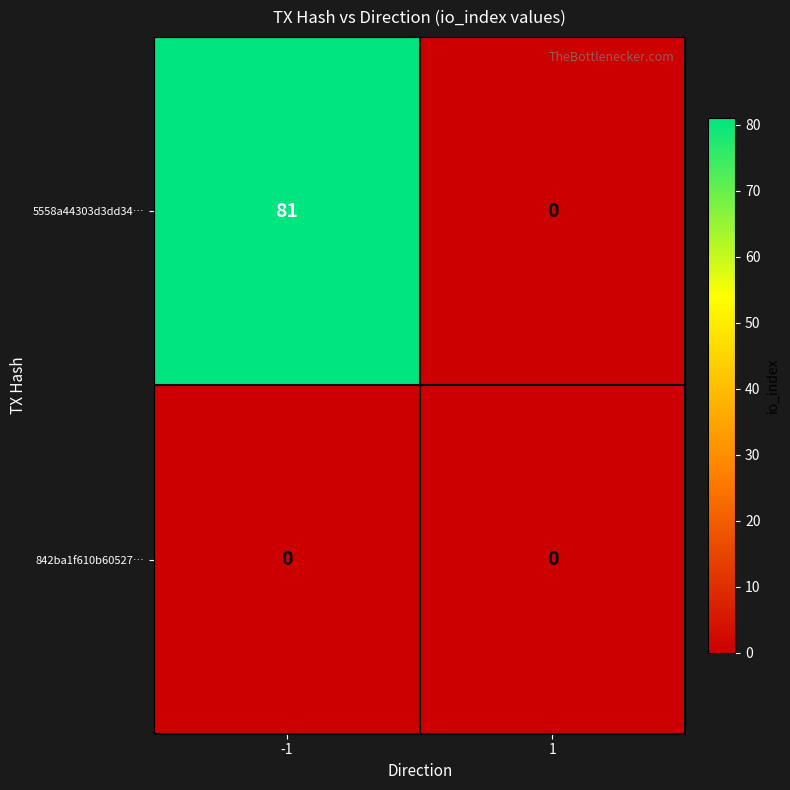

The 5558a44303d3dd34… series shows 27 at 1. True or false?

False